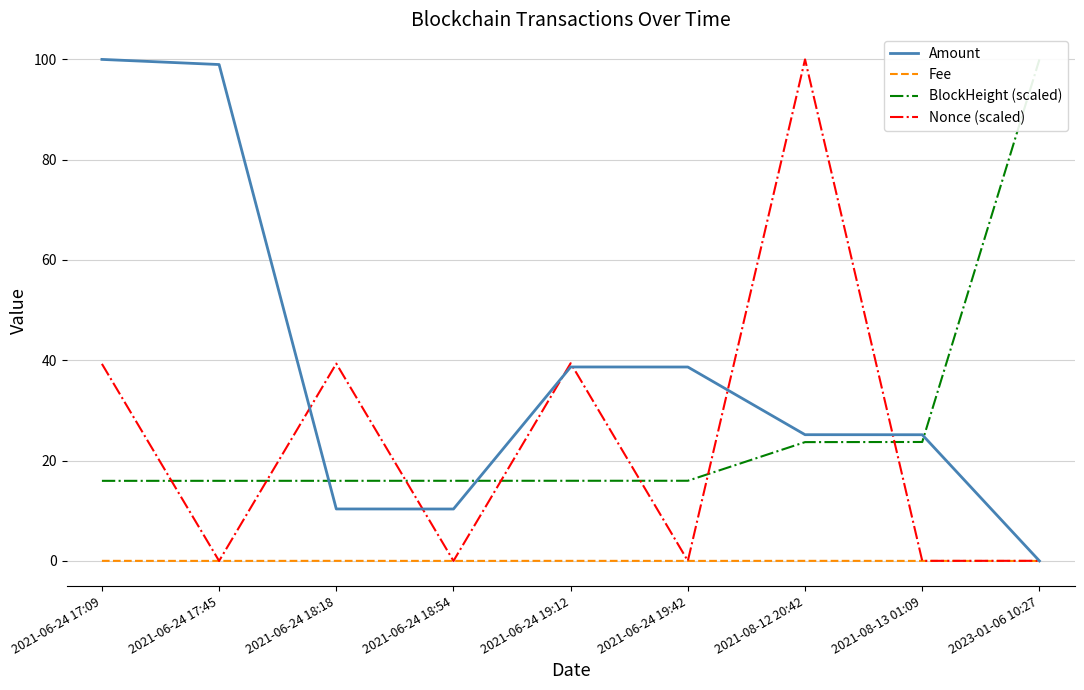

How many times do BlockHeight (scaled) and Nonce (scaled) cross each other?

7